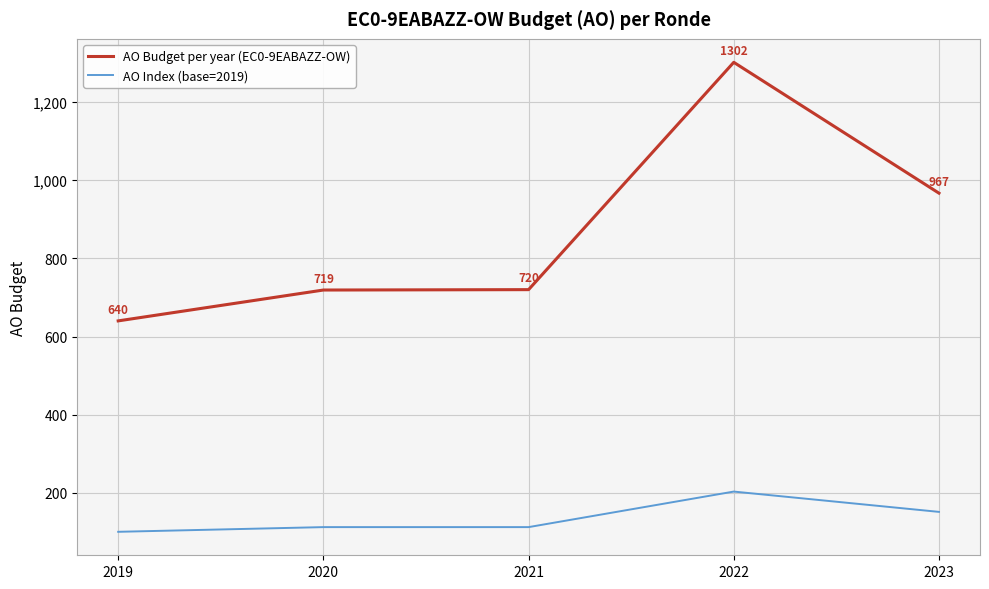

Count the AO Index (base=2019) values in the range 112 to 151.

3